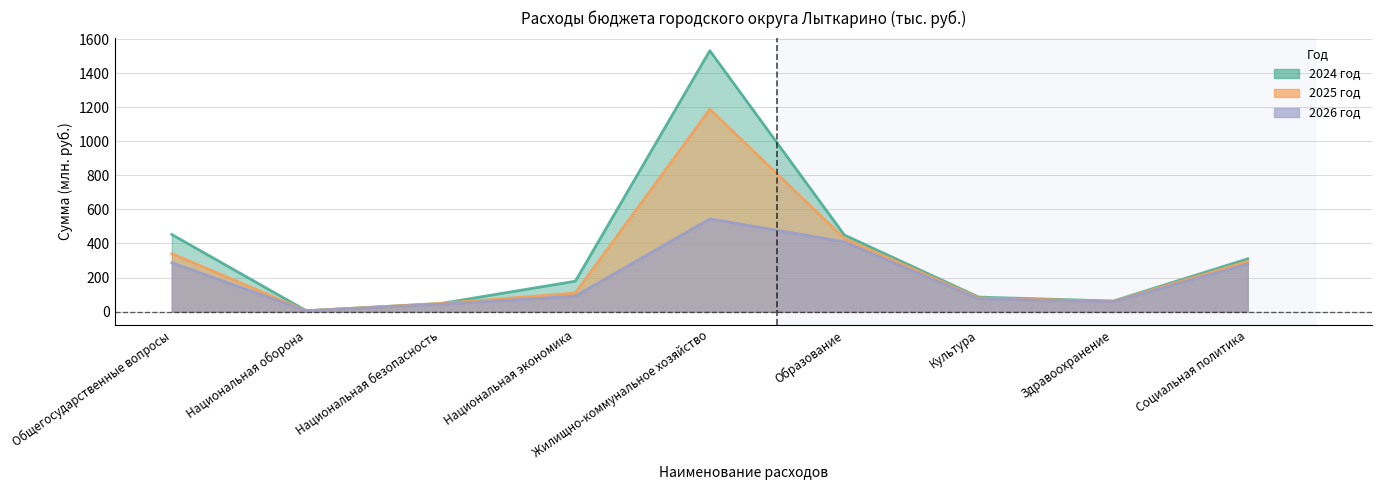

What is the spread (max minus min) of values at Национальная экономика?

87.6